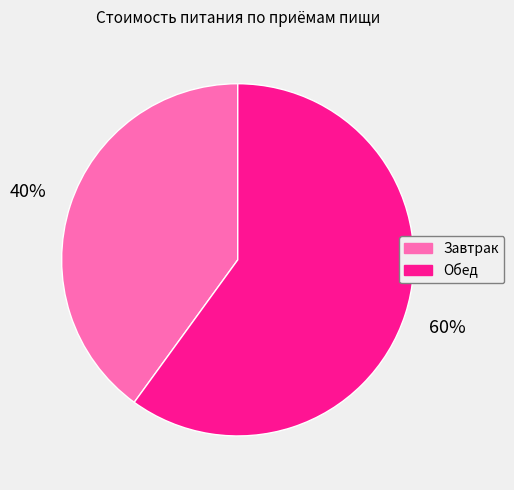

To the nearest percent, what is the difference between the Завтрак and Обед slice percentages?

20%